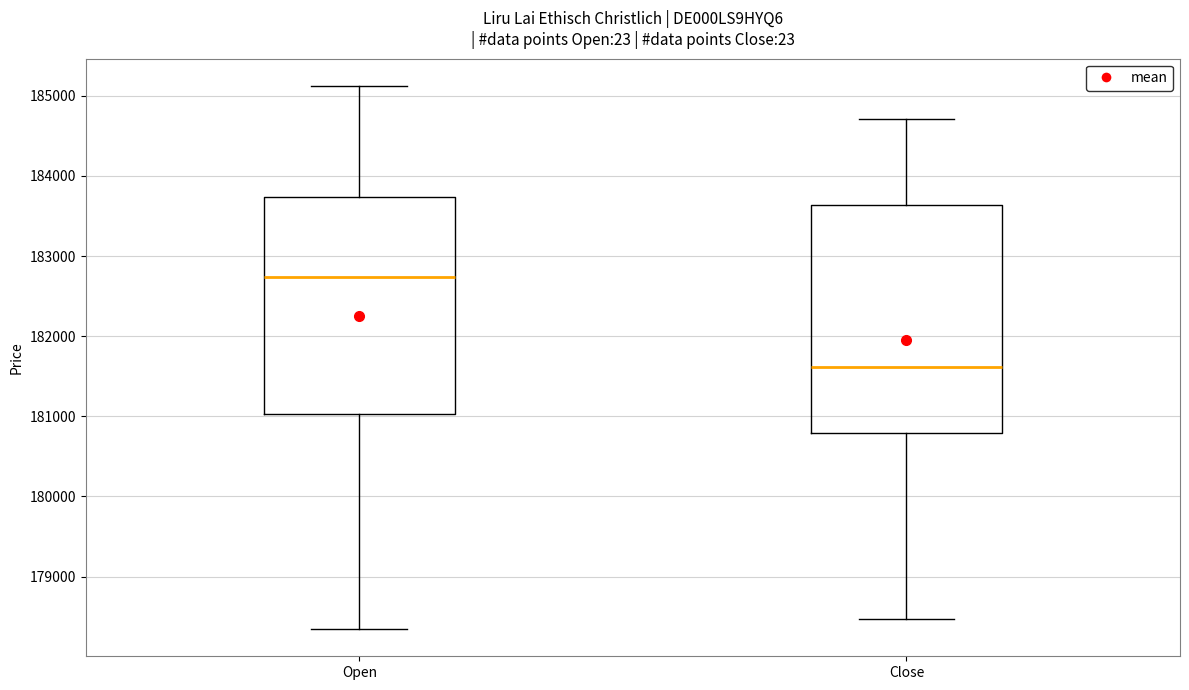

Which box is the tallest, from its lower edge to its upper edge?

Close